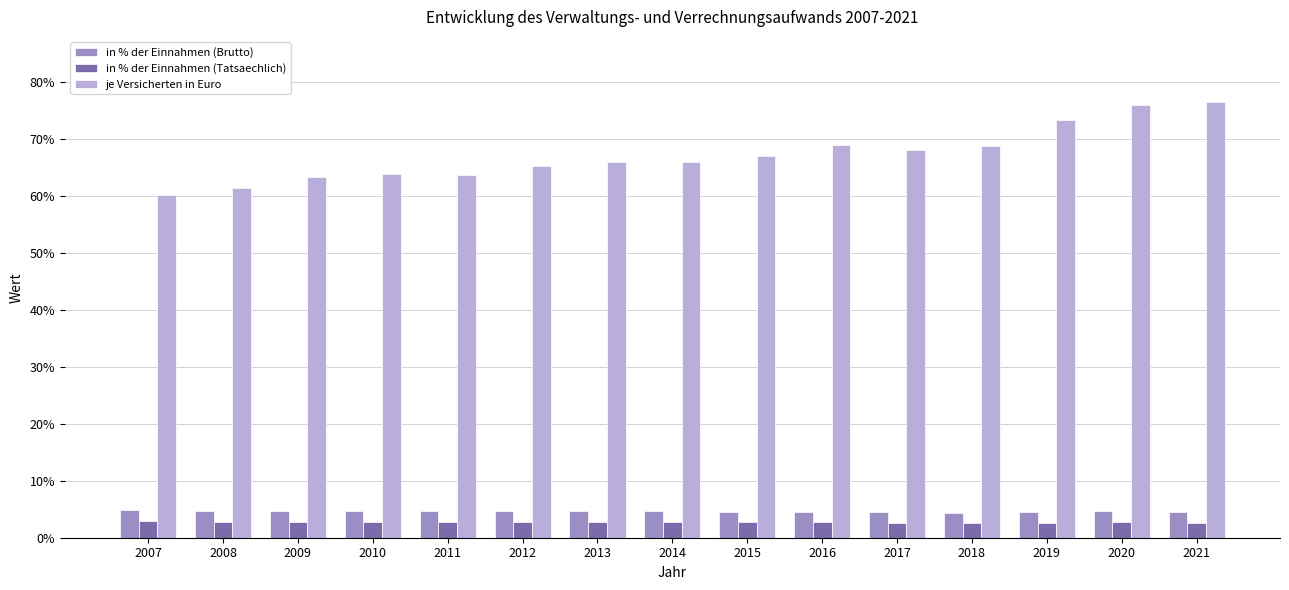

What is the value of the in % der Einnahmen (Tatsaechlich) bar at the 13th from the left?

2.6